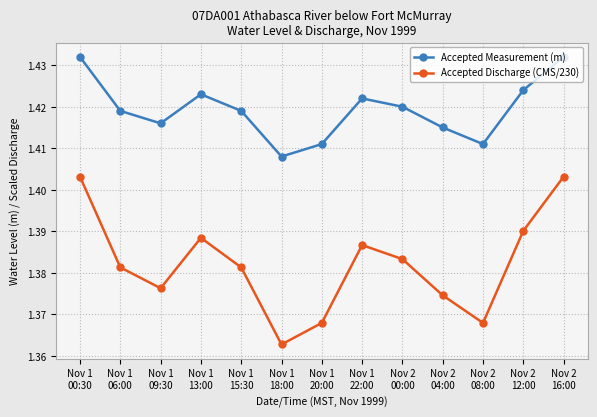

How many data points does each series have?

13